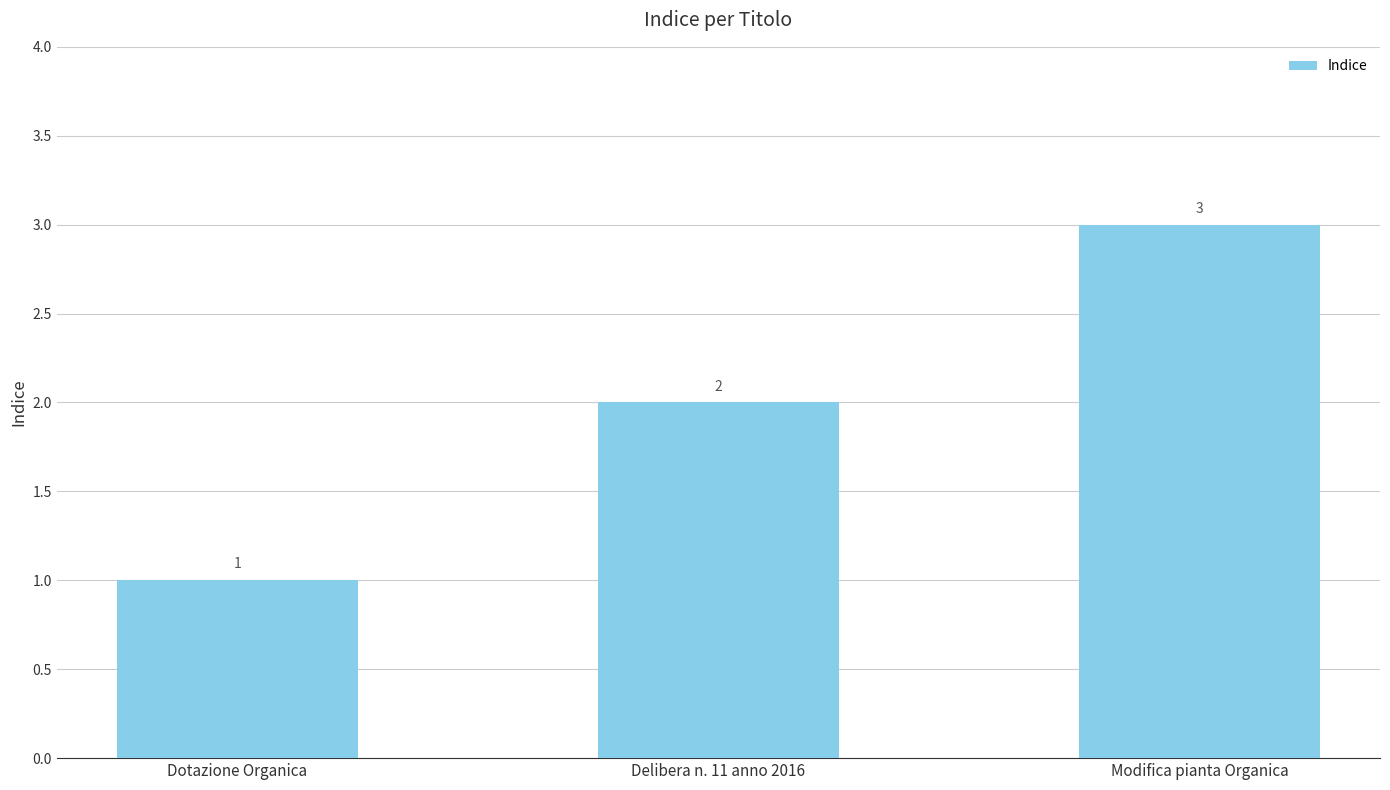

Rank the categories by value from lowest to highest.

Dotazione Organica, Delibera n. 11 anno 2016, Modifica pianta Organica